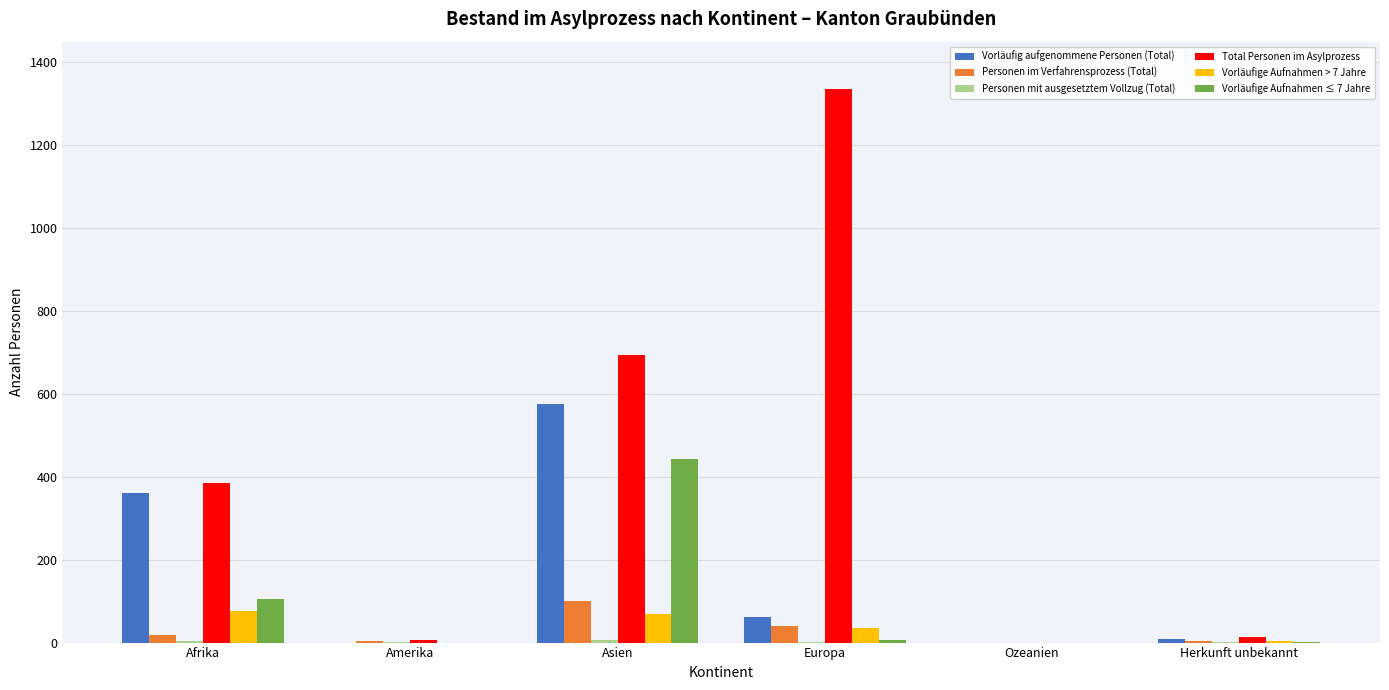

Where is Total Personen im Asylprozess nearest to the value 667?

Asien